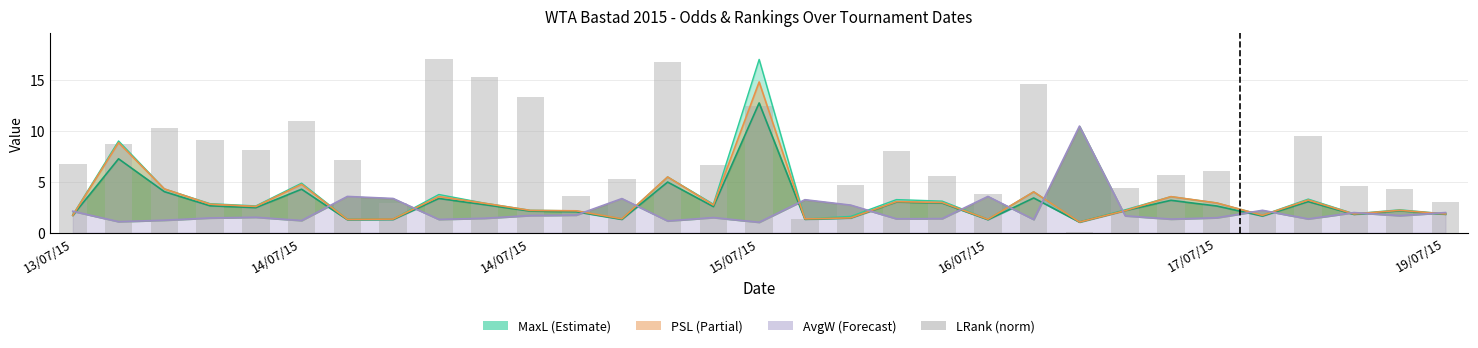

At how many categories does at least one series exceed 8?

14